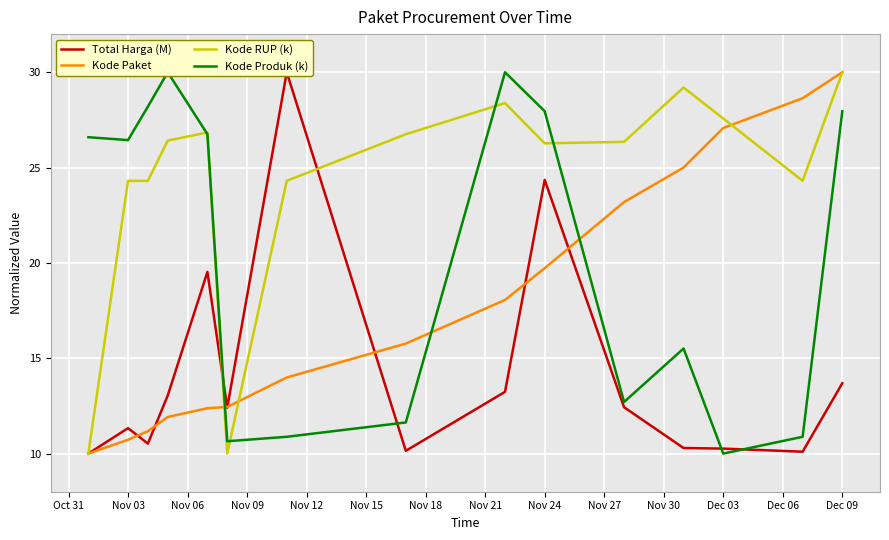

Reading left to right, what are all the values shown in this chart?

Total Harga (M): 10.0	11.3	10.5	13.0	19.5	12.4	30.0	10.1	13.2	24.4	12.4	10.3	10.3	10.1	13.7
Kode Paket: 10.0	10.7	11.2	11.9	12.4	12.4	14.0	15.8	18.1	19.7	23.2	25.0	27.1	28.6	30.0
Kode RUP (k): 10.0	24.3	24.3	26.4	26.8	10.0	24.3	26.7	28.4	26.3	26.3	29.2	27.6	24.3	30.0
Kode Produk (k): 26.6	26.4	28.2	30.0	26.8	10.6	10.9	11.6	30.0	28.0	12.7	15.5	10.0	10.9	28.0